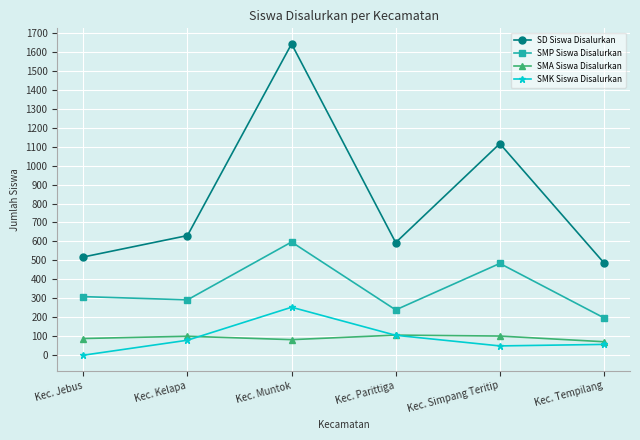

Is it true that SMP Siswa Disalurkan equals 309 at Kec. Jebus?

True